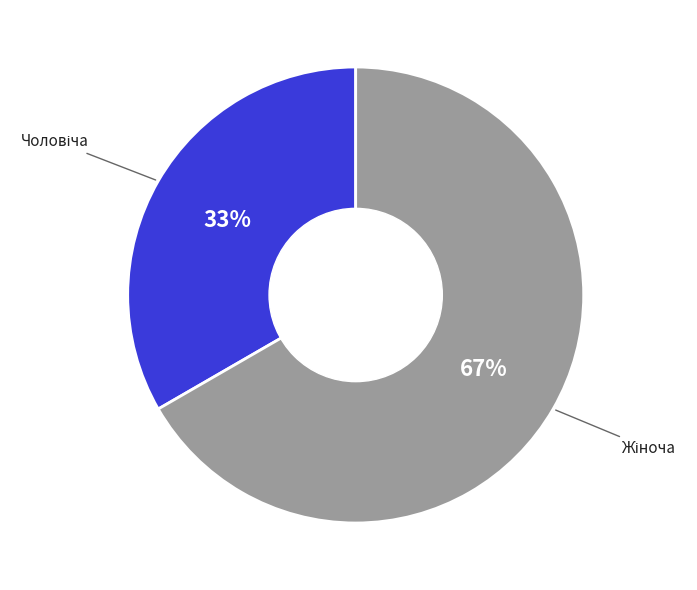

Is there a majority slice in this chart?

Yes